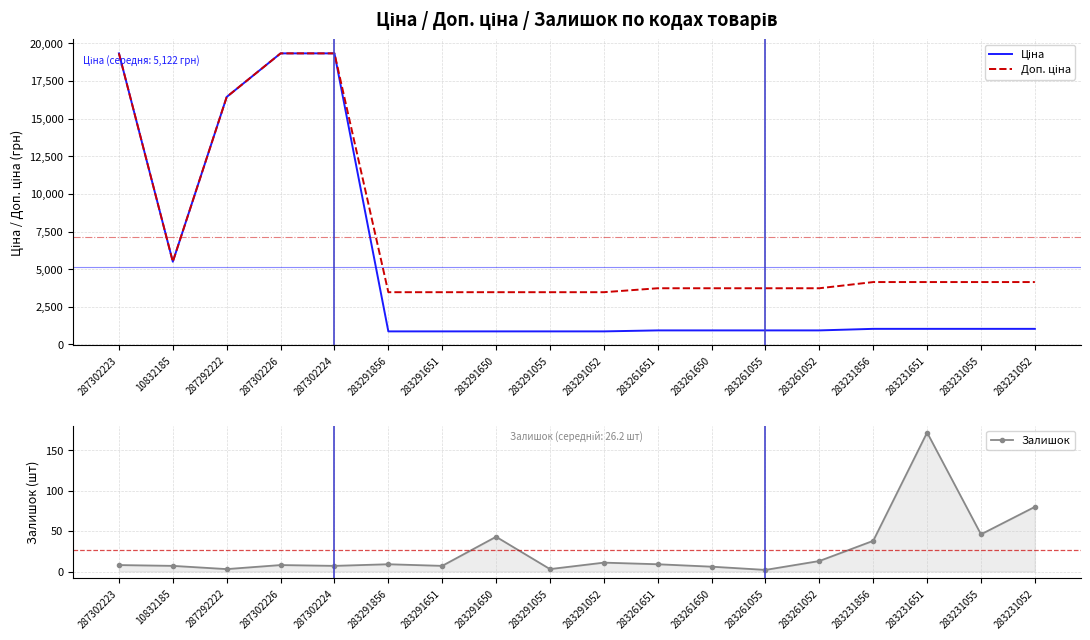

Rank the series by their average value, from highest to lowest.

Доп. ціна, Ціна, Залишок